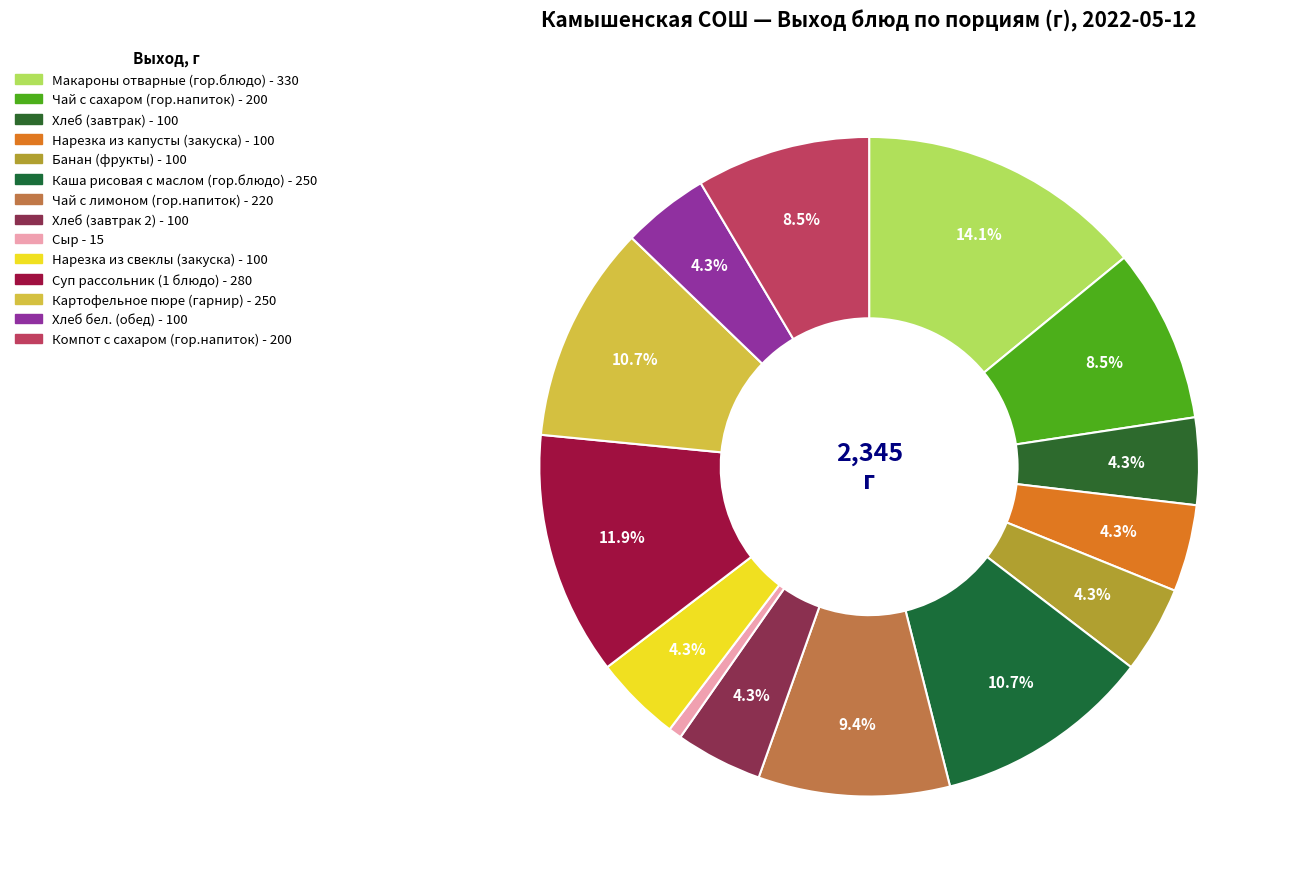

Does any single category account for the majority?

No